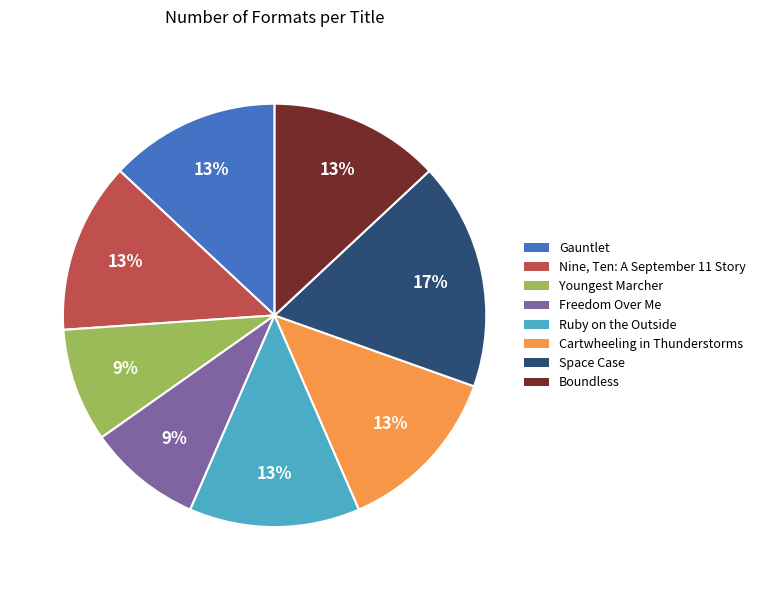

How many slices are in this pie chart?

8